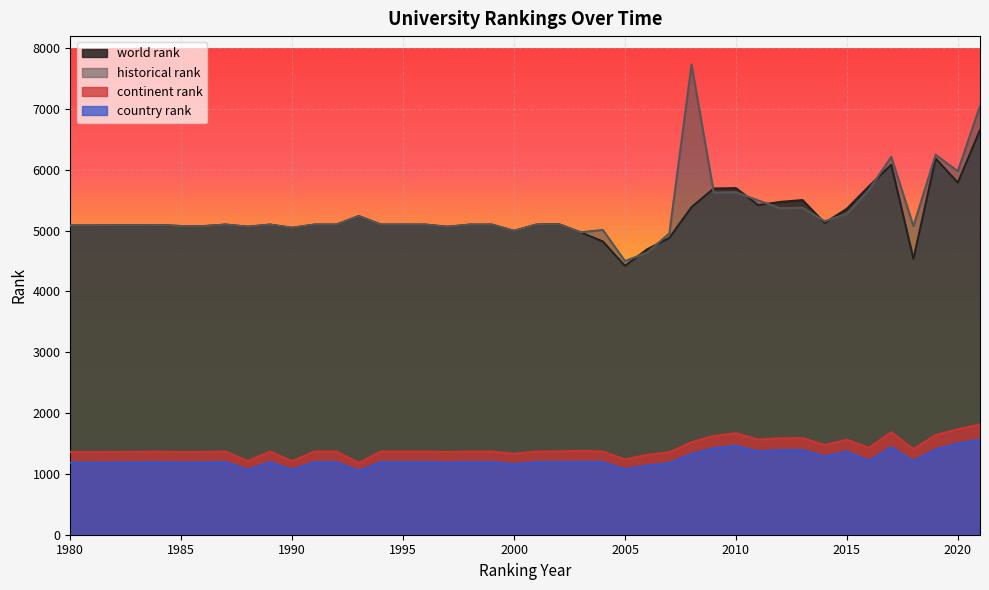

At which category does the chart reach its minimum across all series?

1993